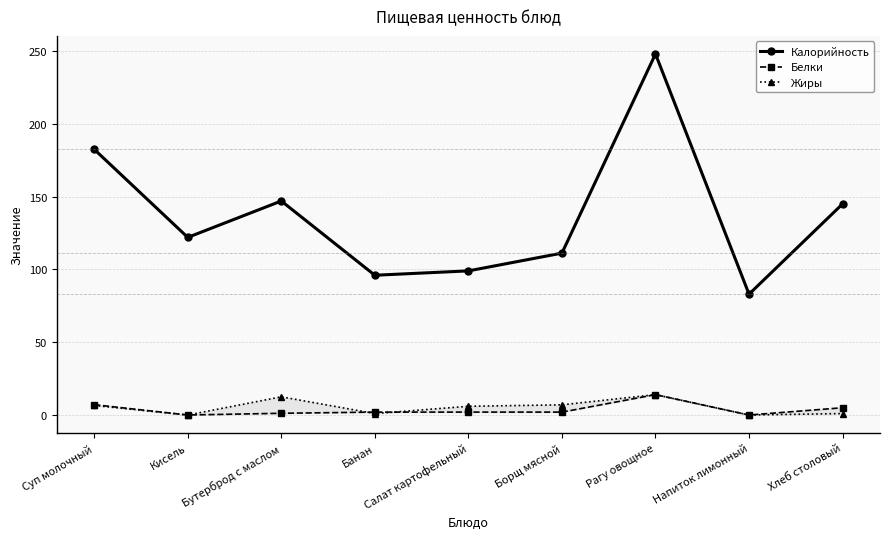

How many data points in Калорийность are above 122?

4